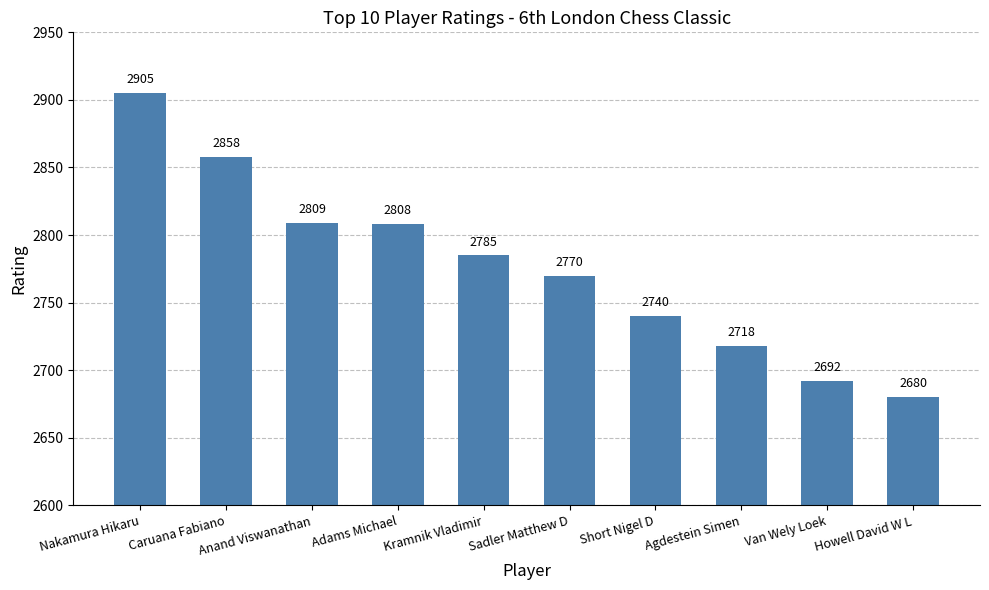

Are the bars grouped side by side (vs. stacked)?

No